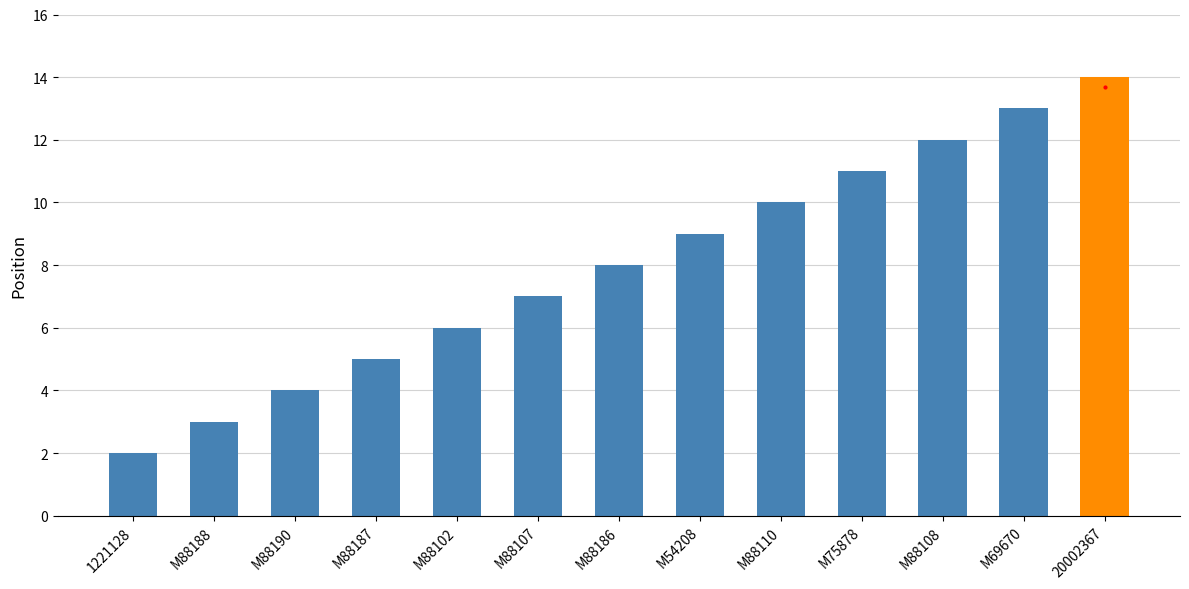

What is the label of the 10th bar from the left?

M75878